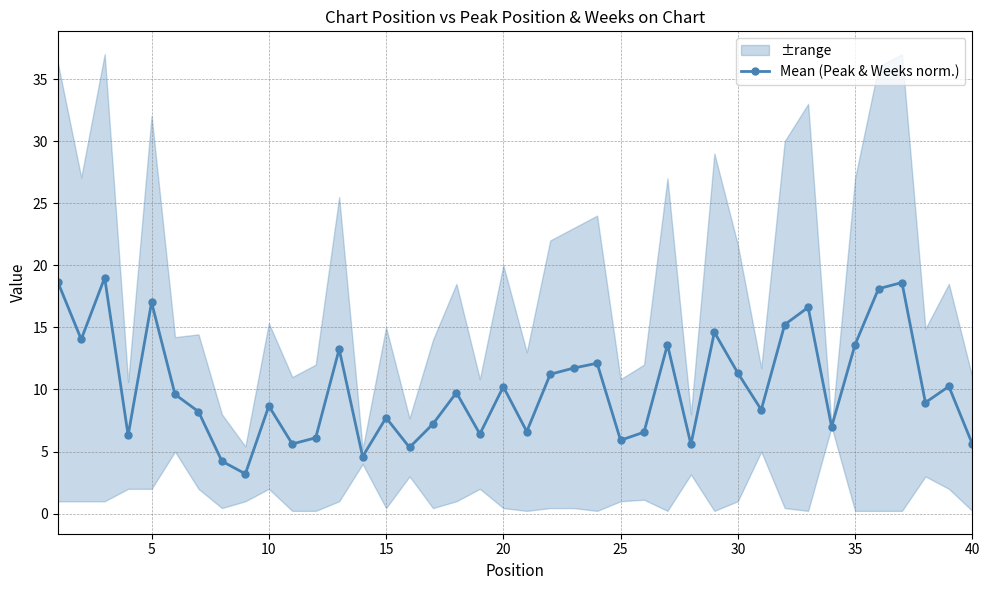

Is this an area chart (filled region under the line)?

No